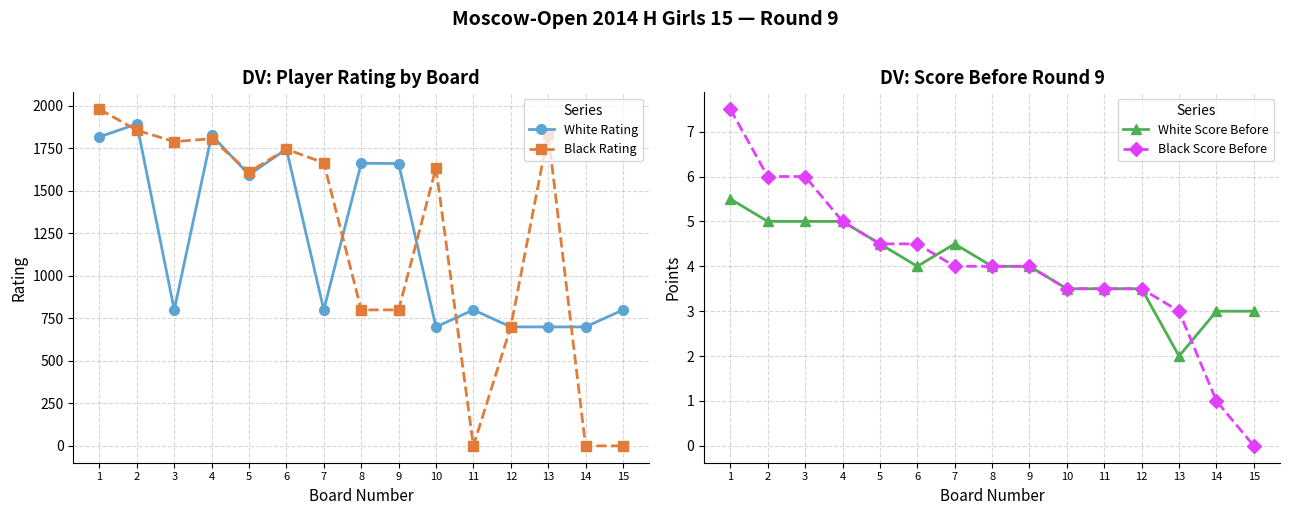

How many distinct data groups are displayed?

4